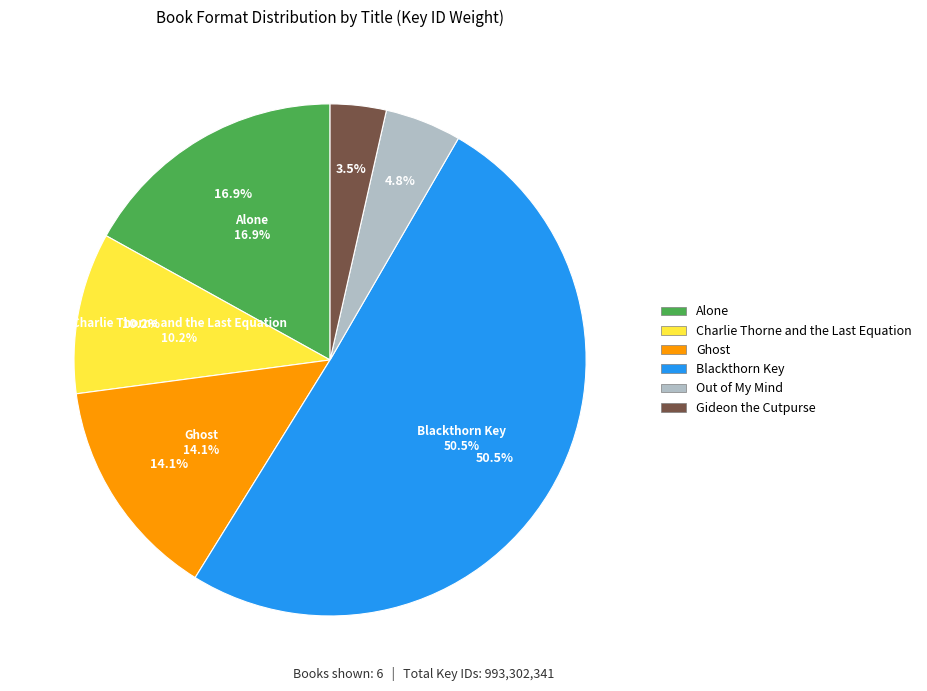

The Gideon the Cutpurse slice represents 1% of the pie. True or false?

False